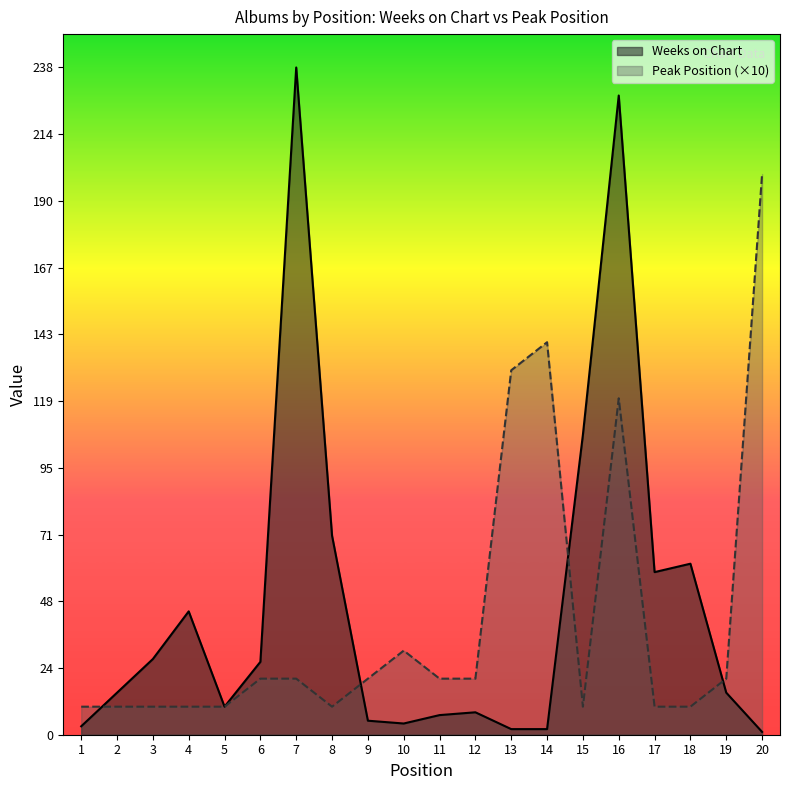

What is the value of the Peak Position point at the 3rd from the left?

10